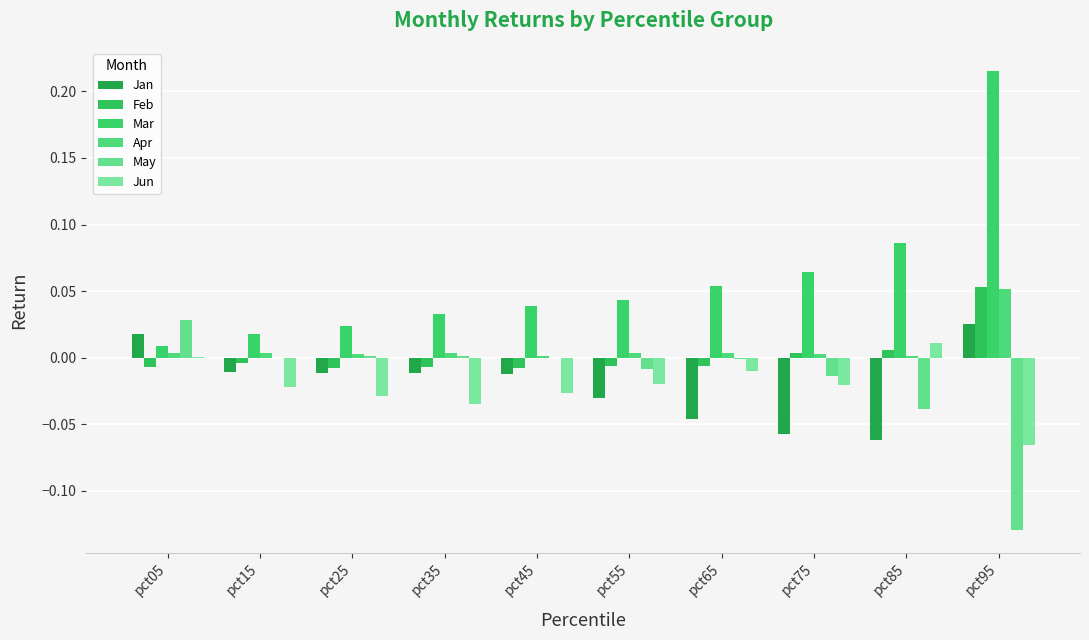

Reading left to right, list all the values displayed in this chart.

Jan: pct05=0.0	pct15=-0.0	pct25=-0.0	pct35=-0.0	pct45=-0.0	pct55=-0.0	pct65=-0.0	pct75=-0.1	pct85=-0.1	pct95=0.0
Feb: pct05=-0.0	pct15=-0.0	pct25=-0.0	pct35=-0.0	pct45=-0.0	pct55=-0.0	pct65=-0.0	pct75=0.0	pct85=0.0	pct95=0.1
Mar: pct05=0.0	pct15=0.0	pct25=0.0	pct35=0.0	pct45=0.0	pct55=0.0	pct65=0.1	pct75=0.1	pct85=0.1	pct95=0.2
Apr: pct05=0.0	pct15=0.0	pct25=0.0	pct35=0.0	pct45=0.0	pct55=0.0	pct65=0.0	pct75=0.0	pct85=0.0	pct95=0.1
May: pct05=0.0	pct15=-0.0	pct25=0.0	pct35=0.0	pct45=-0.0	pct55=-0.0	pct65=-0.0	pct75=-0.0	pct85=-0.0	pct95=-0.1
Jun: pct05=0.0	pct15=-0.0	pct25=-0.0	pct35=-0.0	pct45=-0.0	pct55=-0.0	pct65=-0.0	pct75=-0.0	pct85=0.0	pct95=-0.1